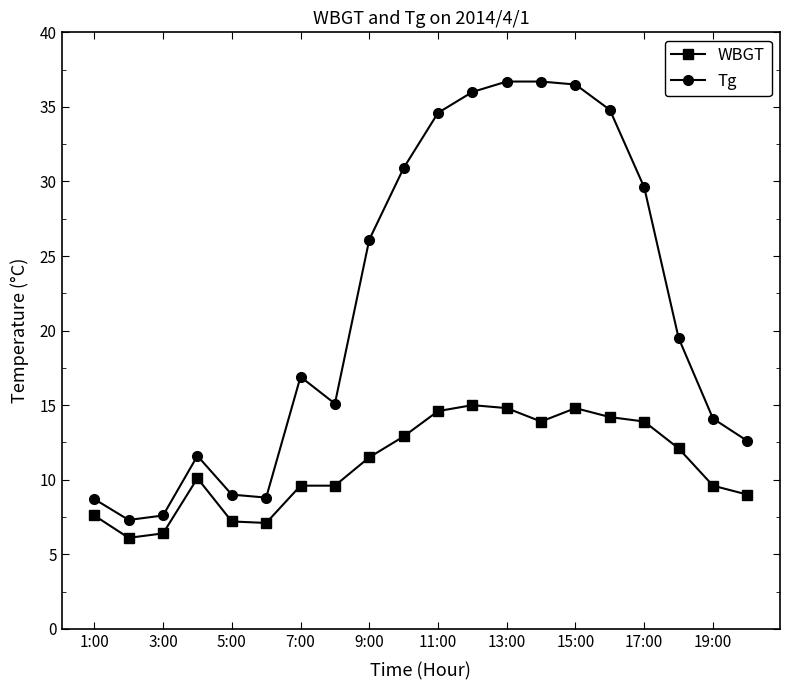

What is the average value of the Tg series?

21.7